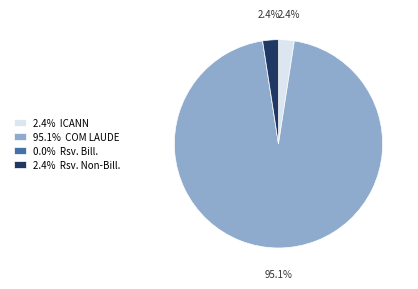

Does any single category account for the majority?

Yes